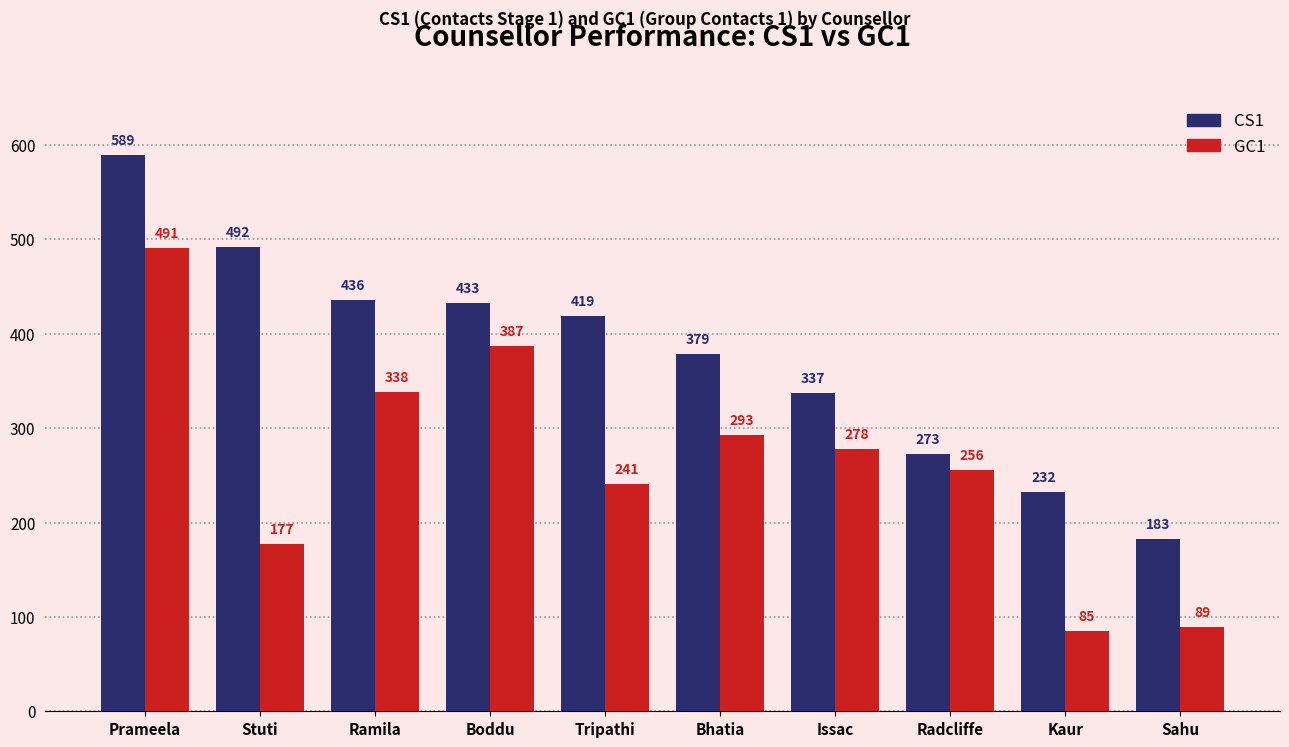

Reading left to right, what are all the values shown in this chart?

CS1: 589	492	436	433	419	379	337	273	232	183
GC1: 491	177	338	387	241	293	278	256	85	89